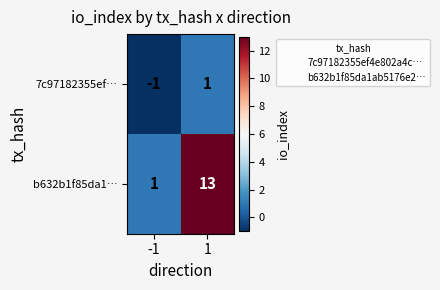

How many categories are shown in the chart?

2